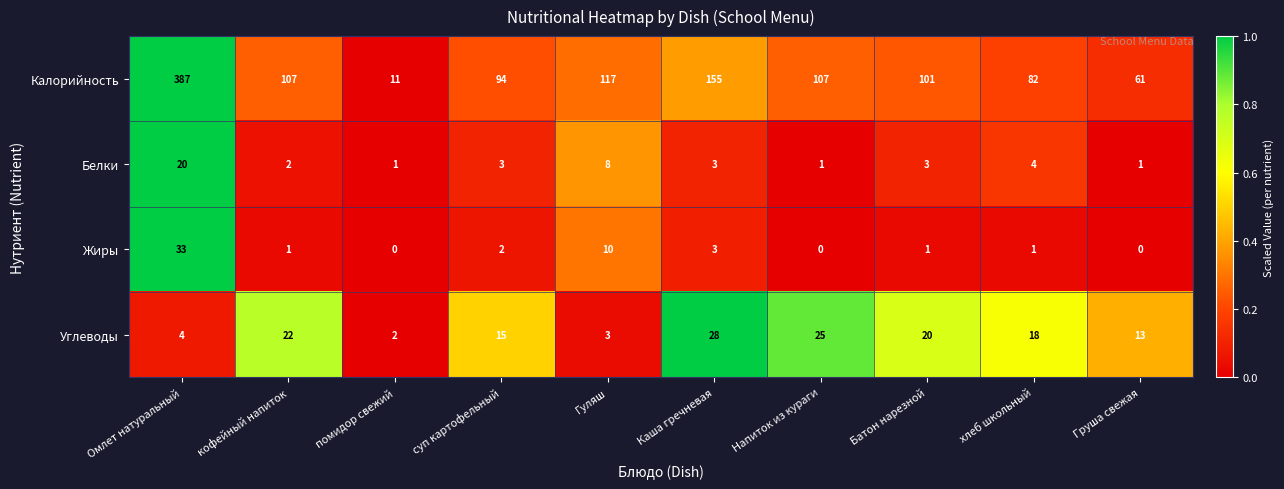

Count the number of categories in the chart.

10